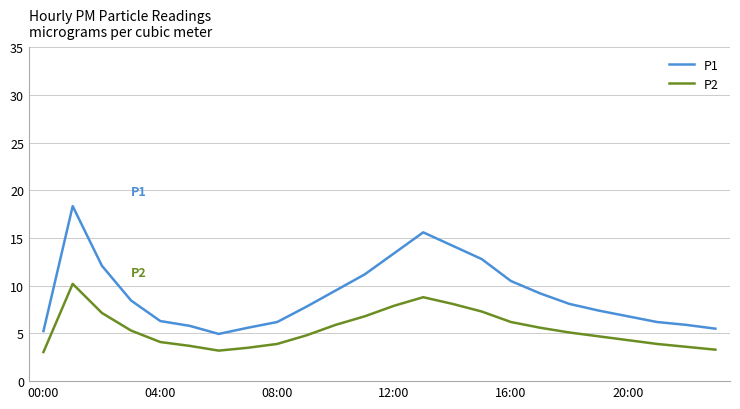

Which series has the largest total across all categories?

P1